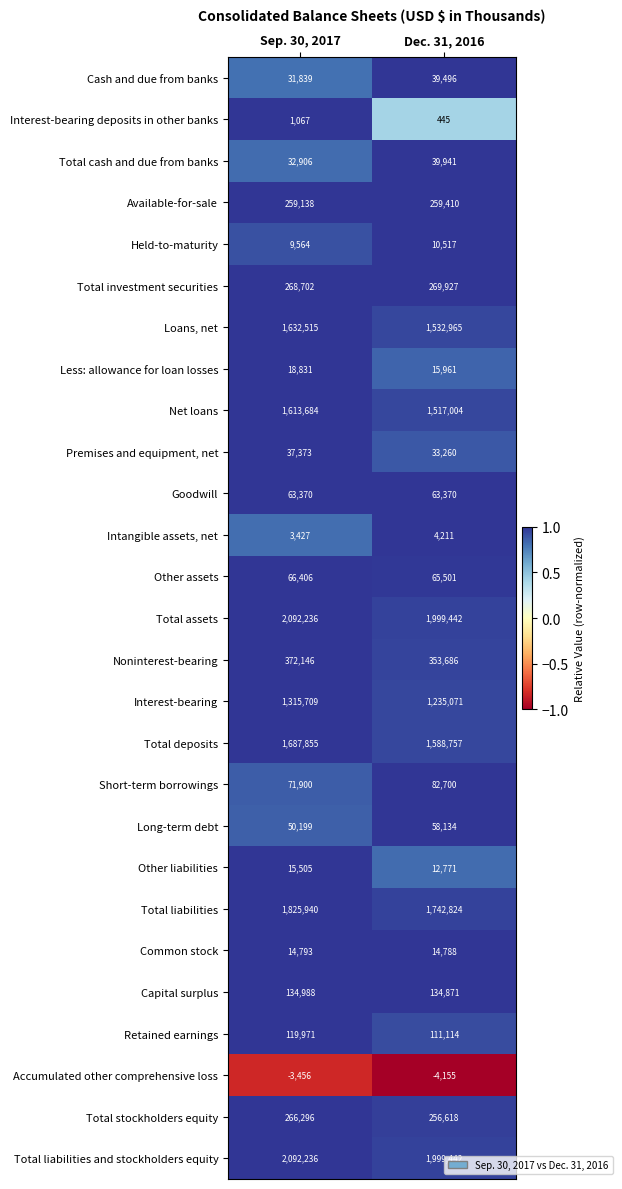

The Short-term borrowings series shows 71900 at Sep. 30, 2017. True or false?

True